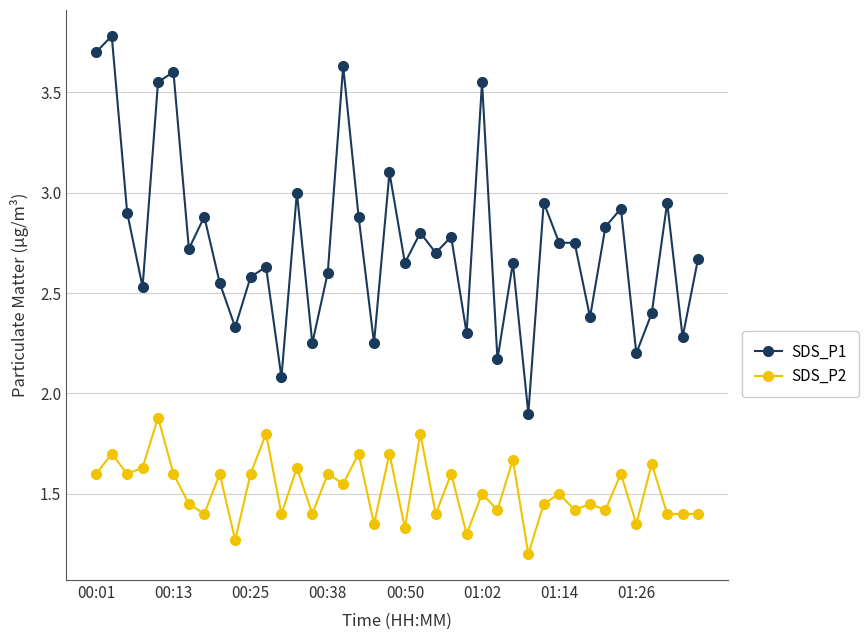

Rank the series by their maximum value, from lowest to highest.

SDS_P2, SDS_P1